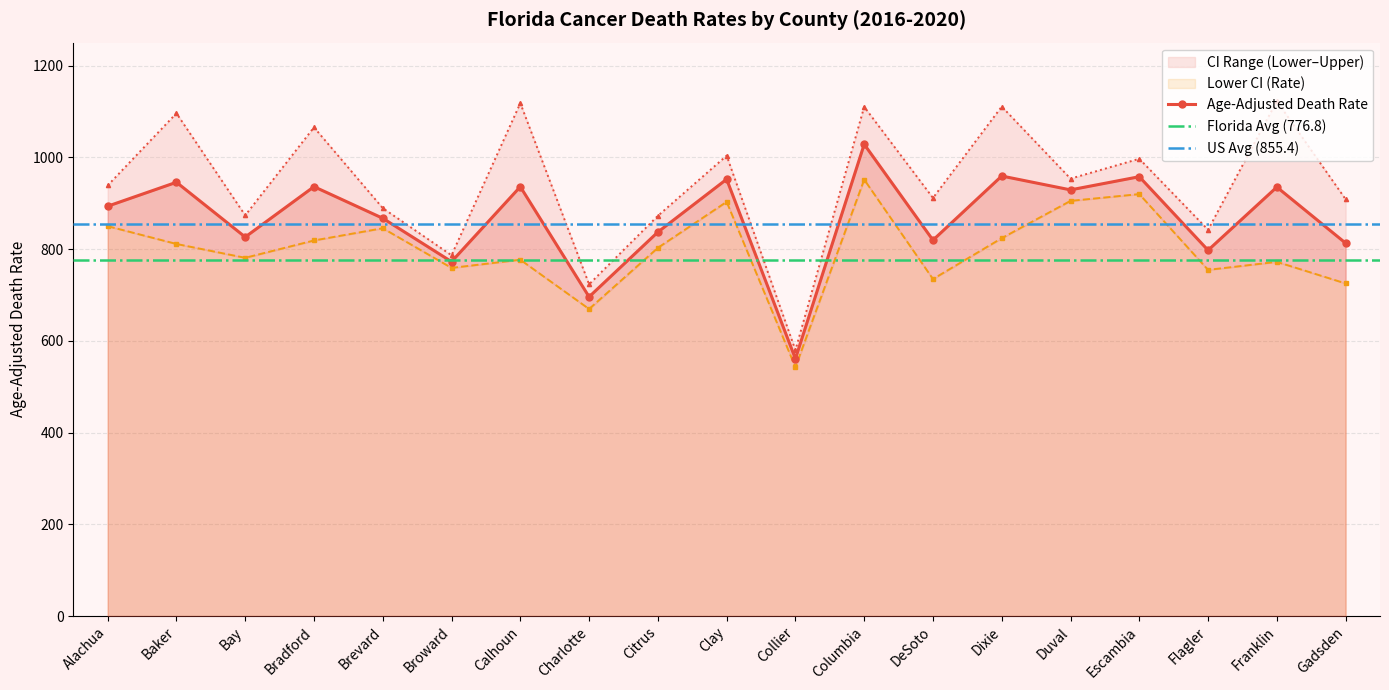

What is the difference between the maximum and second lowest values in the Upper CI (Rate) series?

399.4